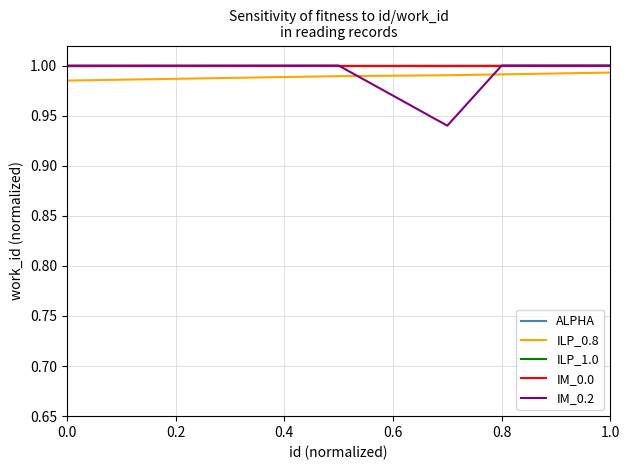

What is the label of the 4th point from the left?

0.6